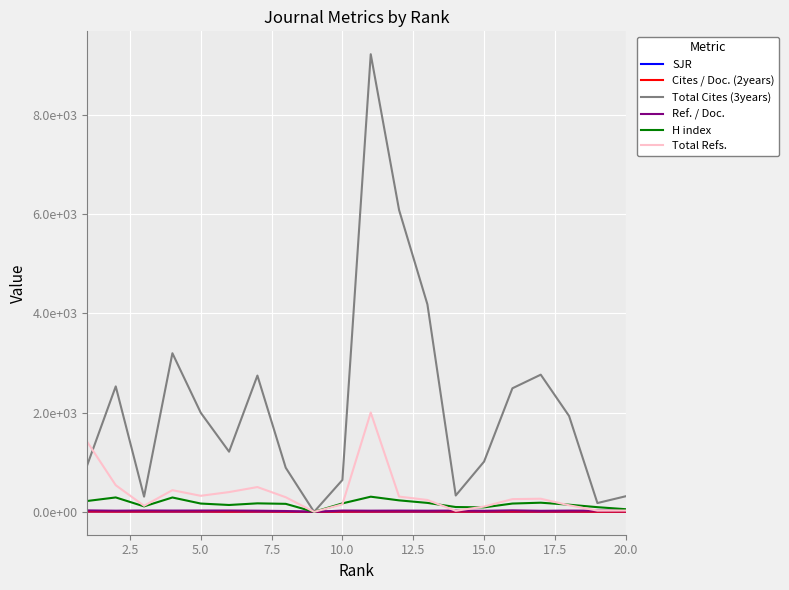

Is this an area chart (filled region under the line)?

No